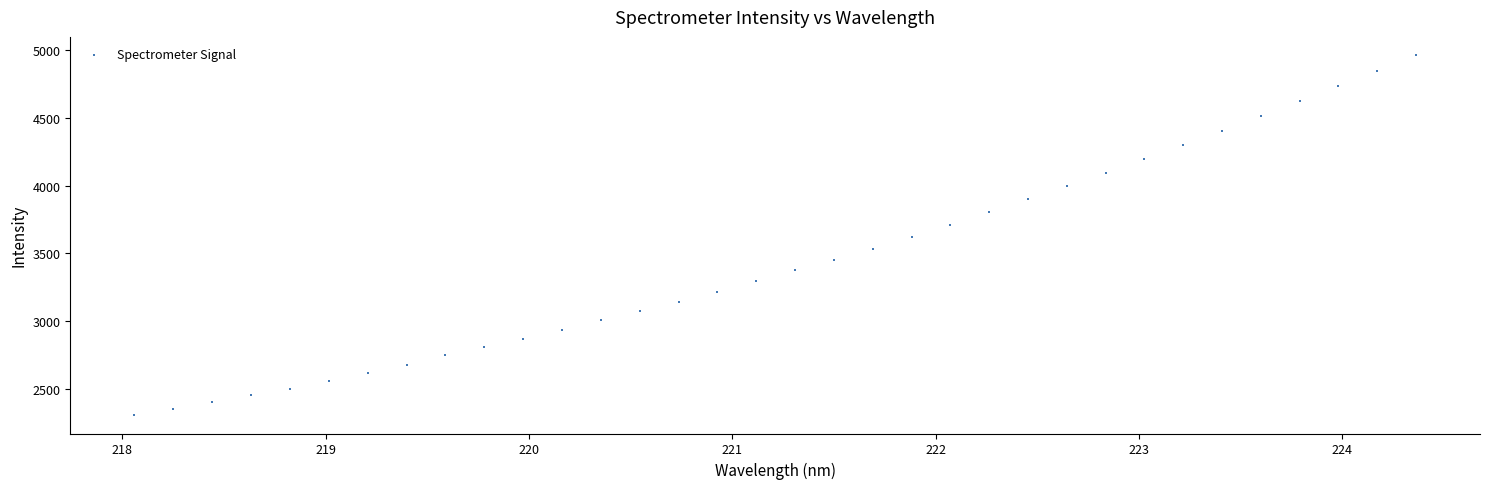

What is the range of Y values (max minus min)?

2657.0